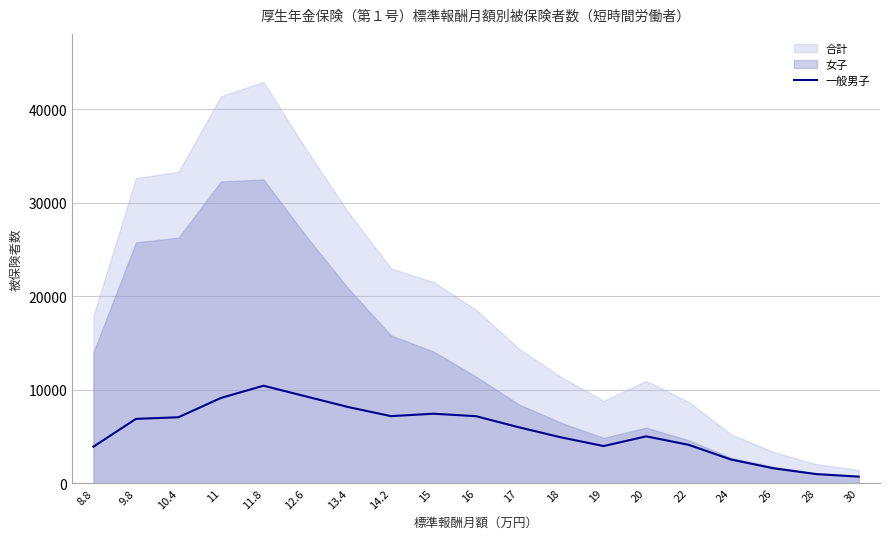

What is the average value?

5592